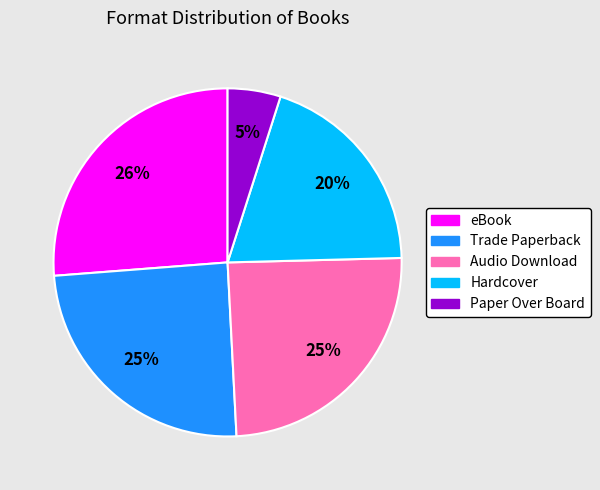

Do Trade Paperback and Hardcover together represent more than half of the pie?

No